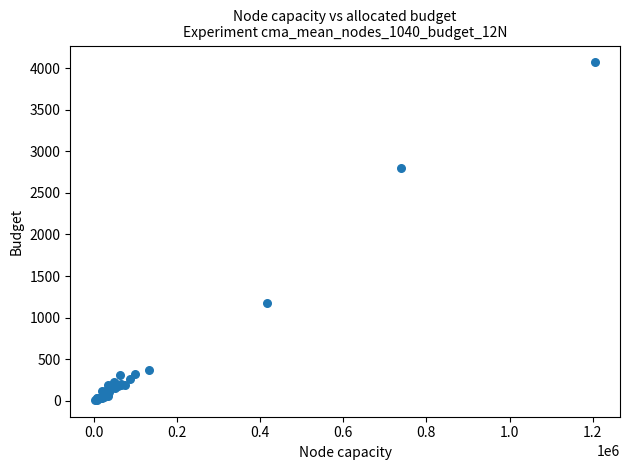

What Y value in the scatter plot is closest to 2040?

2802